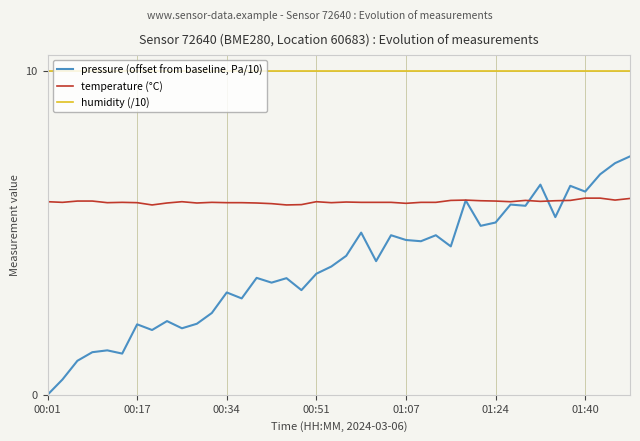

In pressure (offset from baseline, Pa/10), how many points are higher than both neighbors (excluding endpoints)?

13